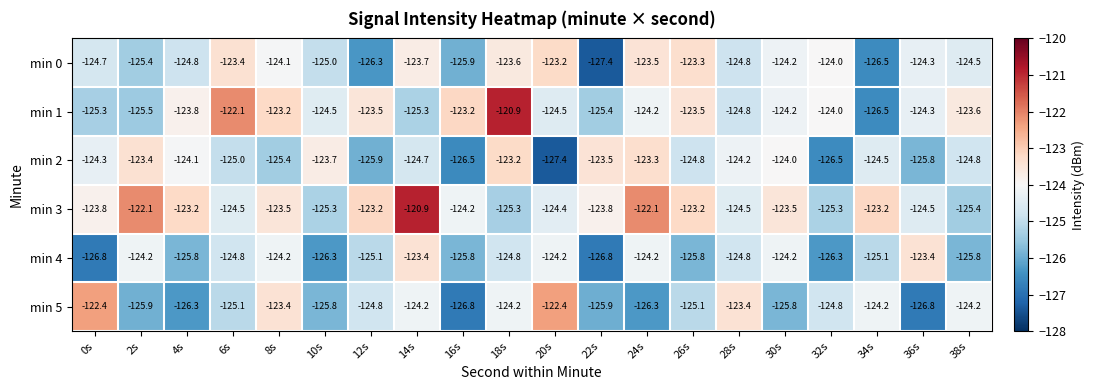

What is the difference between the maximum and minimum values in the min 1 series?

5.6